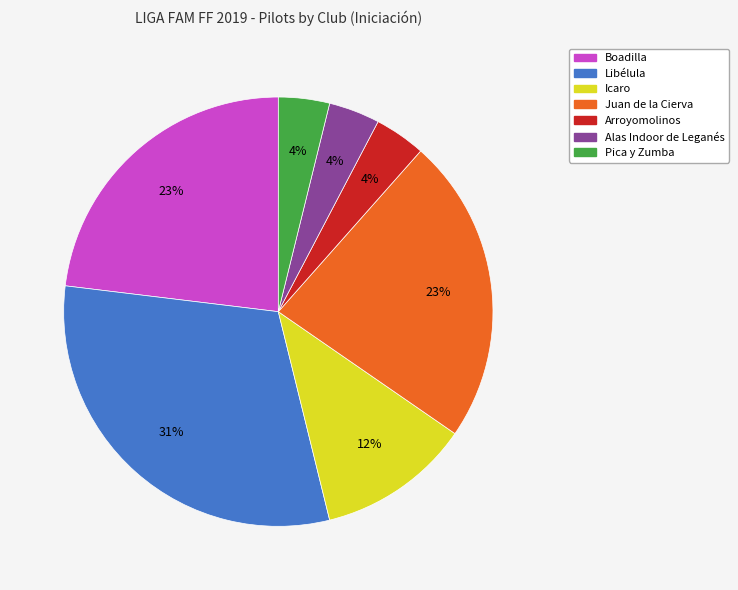

To the nearest percent, what percentage of the pie is Boadilla?

23%